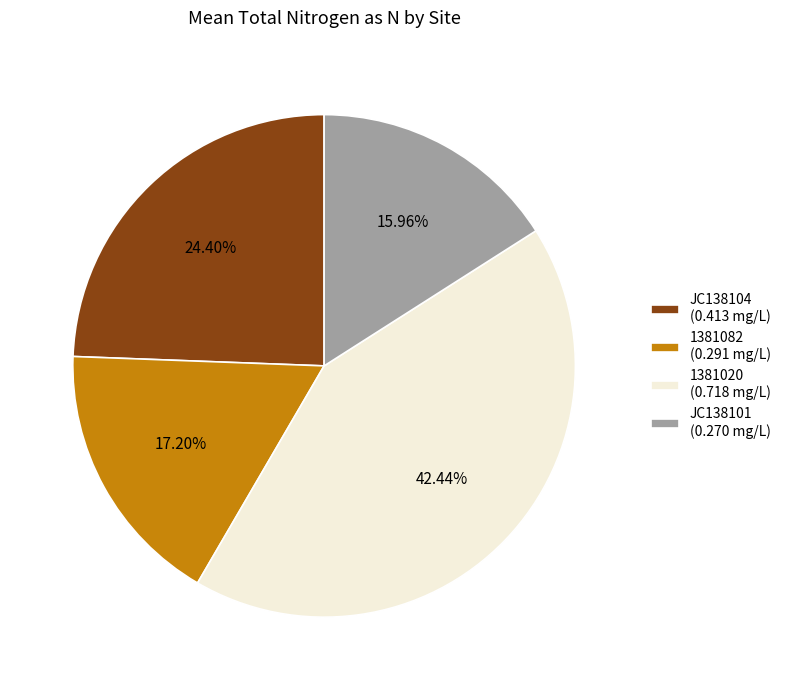

Is there any slice that represents more than half of the pie?

No